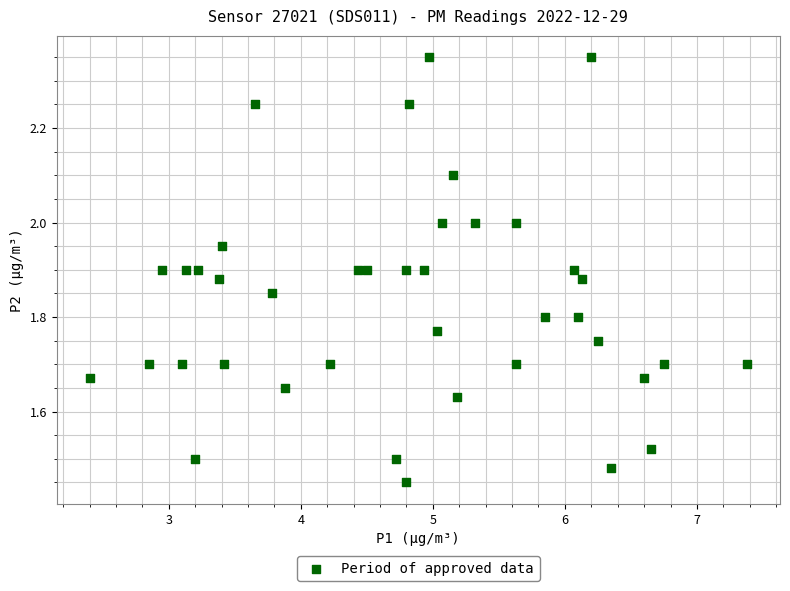

What is the range of Y values (max minus min)?

0.9